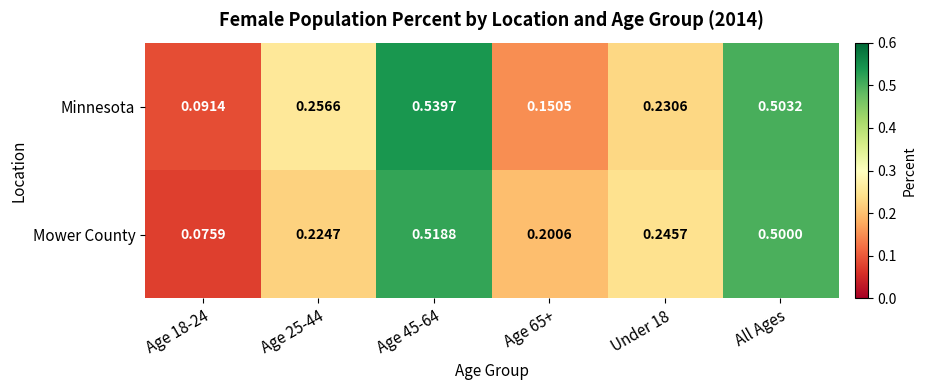

List the series in order of their peak value, highest first.

Minnesota, Mower County